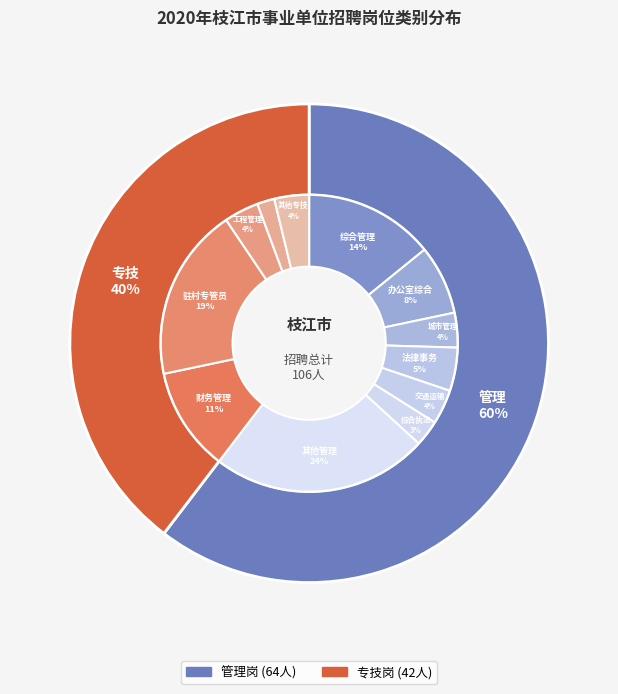

How many segments does this pie chart have?

2